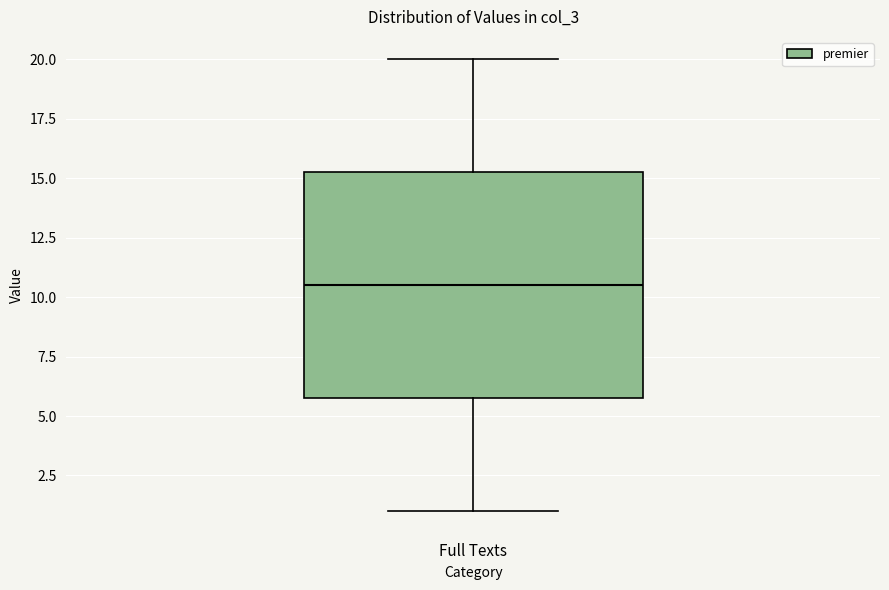

Transcribe this box plot: give where the median line is, the range the box spans, and where the two whiskers end, as read against the y-axis. The values are not printed on the chart, so give them approximately, as read against the axis.

median 10.5, box 6.0 to 15.5, whiskers 1.0 to 20.0